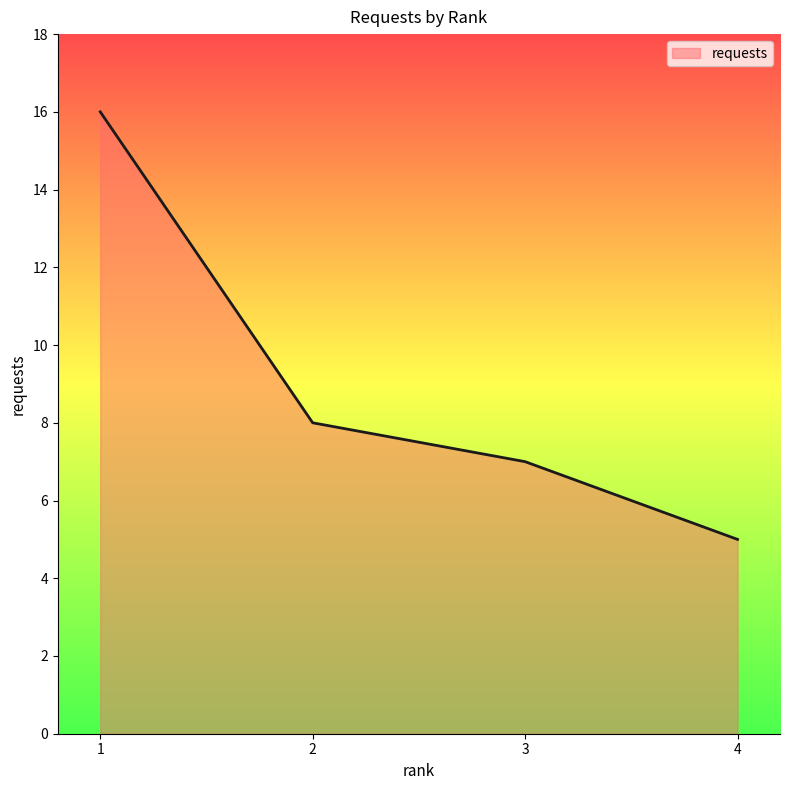

How many lines are shown in the chart?

1